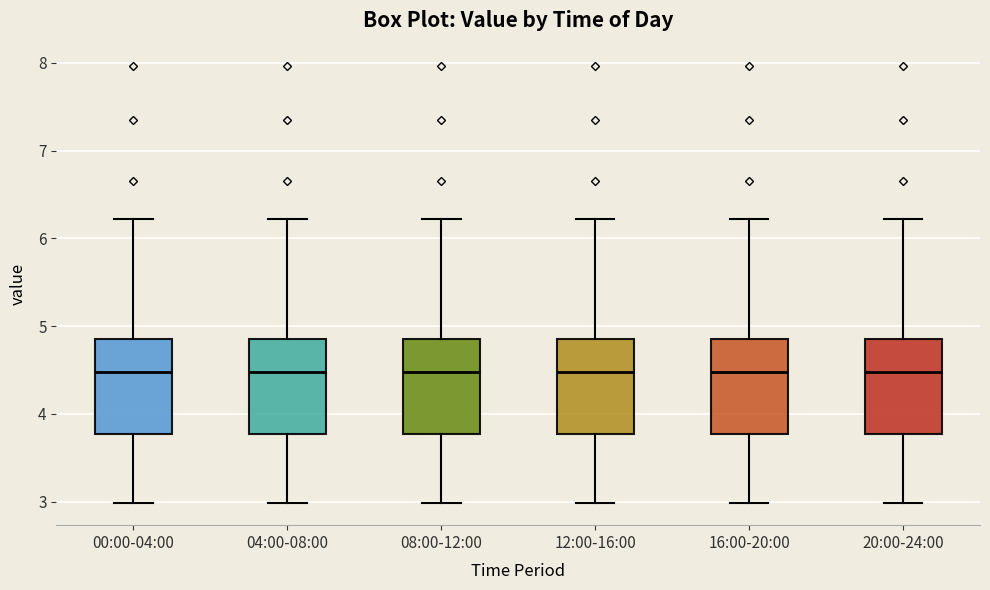

Reading left to right, transcribe this box plot: for each box, give where its median line is, the range the box spans, and where its two whiskers end, as read against the y-axis. The values are not printed on the chart, so give them approximately, as read against the axis.

00:00-04:00: median 4.5, box 3.8 to 4.9, whiskers 3.0 to 6.2
04:00-08:00: median 4.5, box 3.8 to 4.9, whiskers 3.0 to 6.2
08:00-12:00: median 4.5, box 3.8 to 4.9, whiskers 3.0 to 6.2
12:00-16:00: median 4.5, box 3.8 to 4.9, whiskers 3.0 to 6.2
16:00-20:00: median 4.5, box 3.8 to 4.9, whiskers 3.0 to 6.2
20:00-24:00: median 4.5, box 3.8 to 4.9, whiskers 3.0 to 6.2